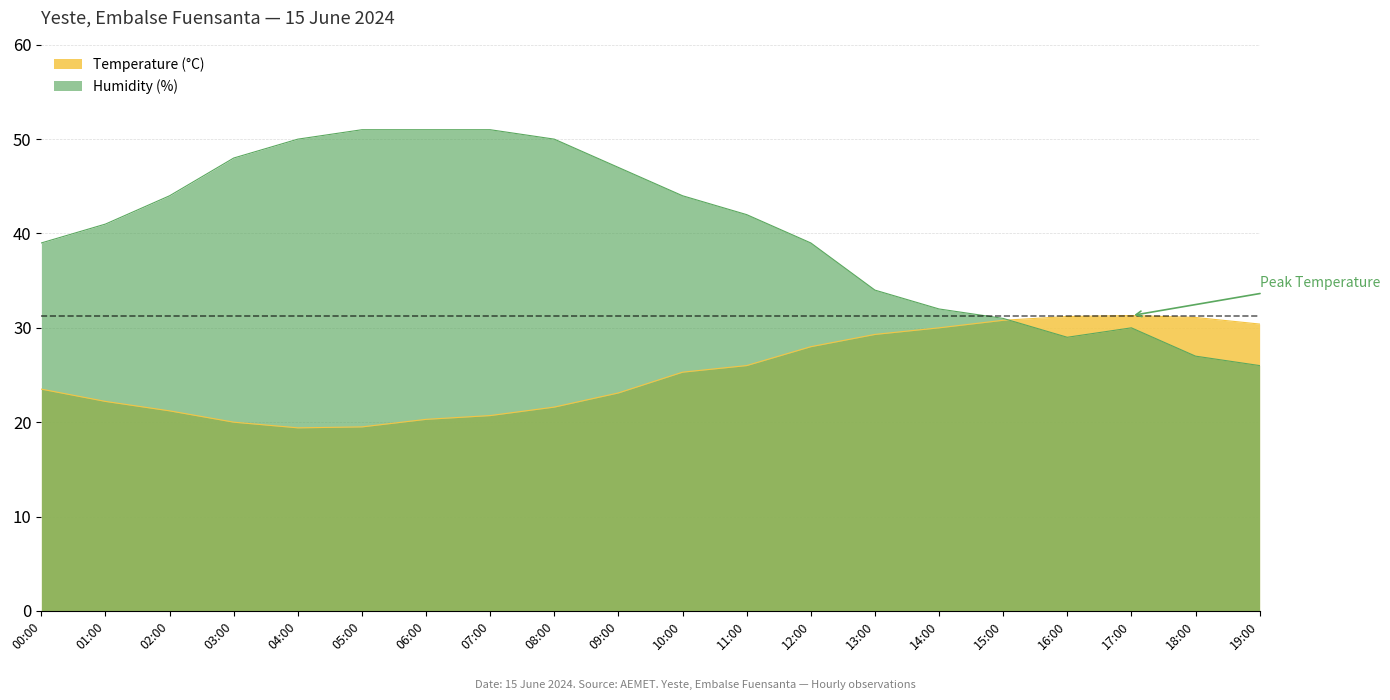

What is the sum of all Temperature (°C) values?

504.9